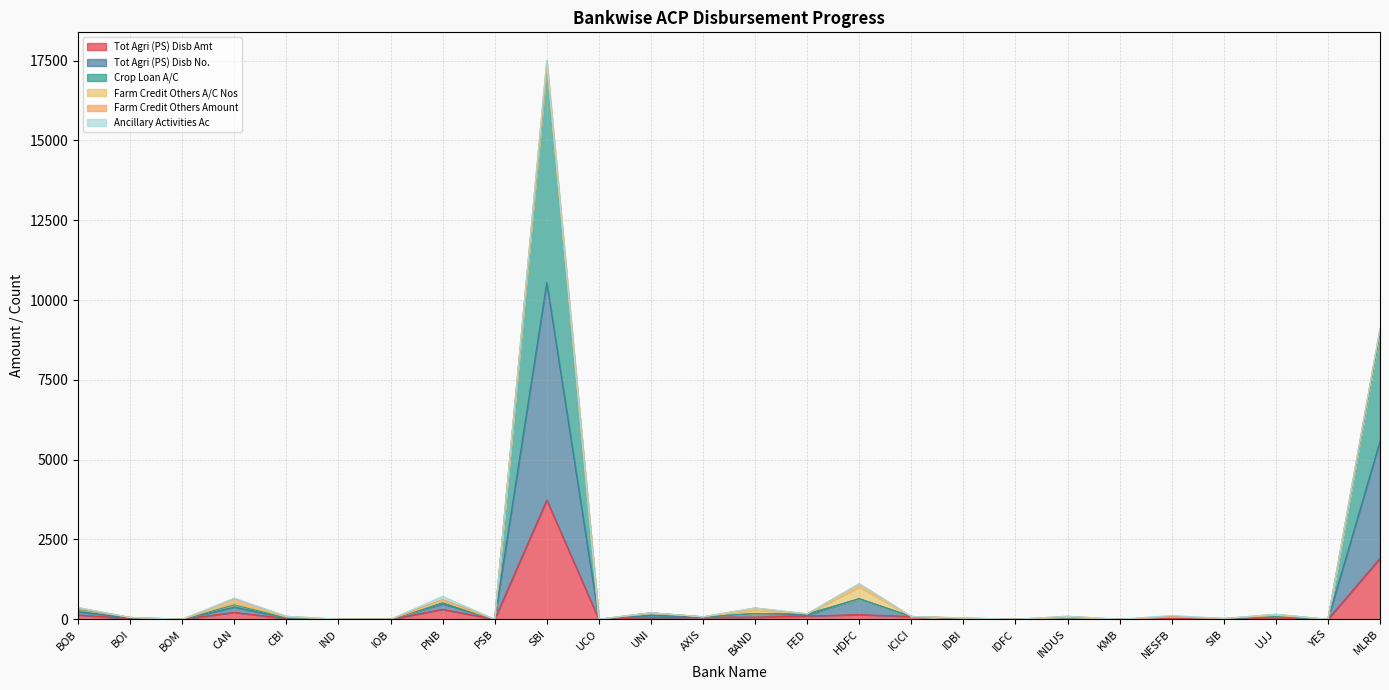

What is the label of the 5th point from the right?

NESFB